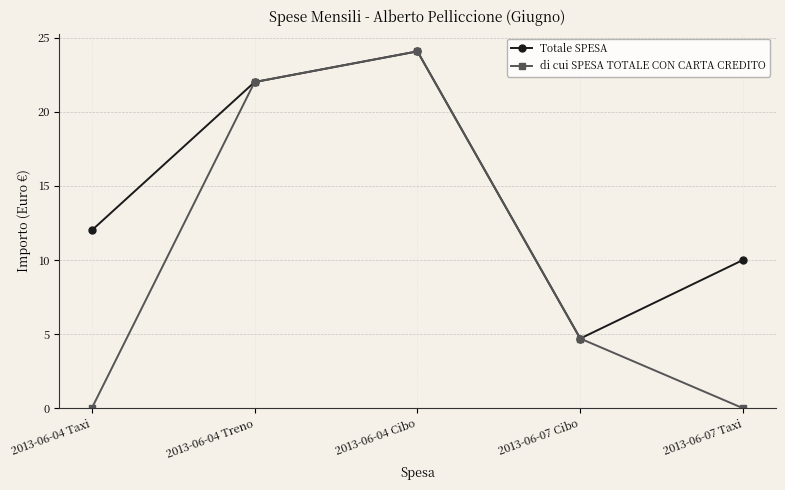

What is the difference between the maximum and minimum values in the di cui SPESA TOTALE CON CARTA CREDITO series?

24.1